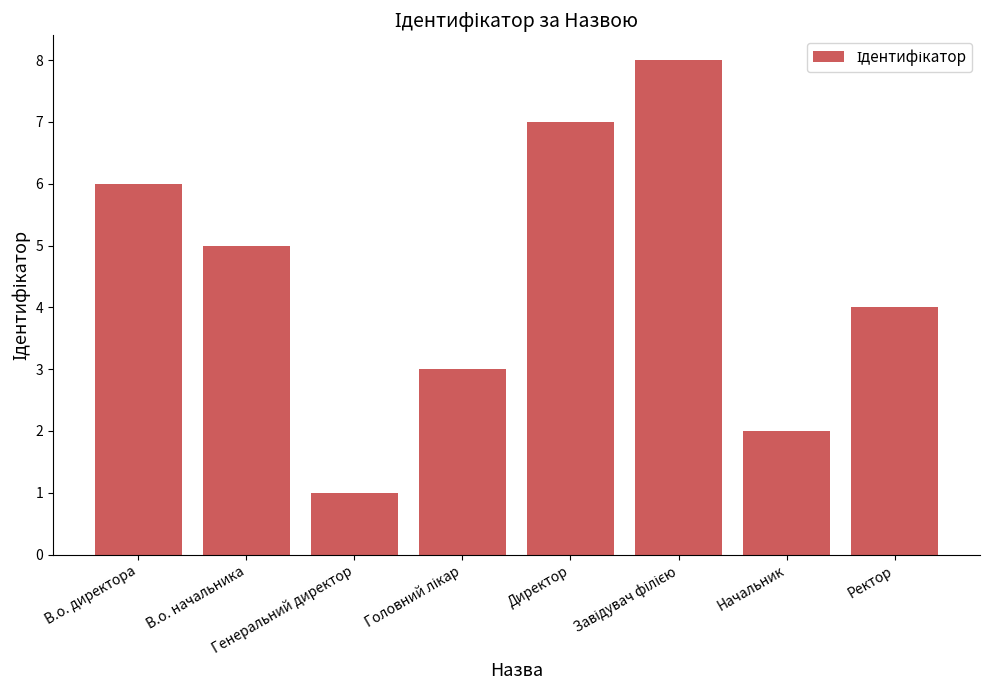

What is the sum of the values at В.о. директора and Генеральний директор?

7